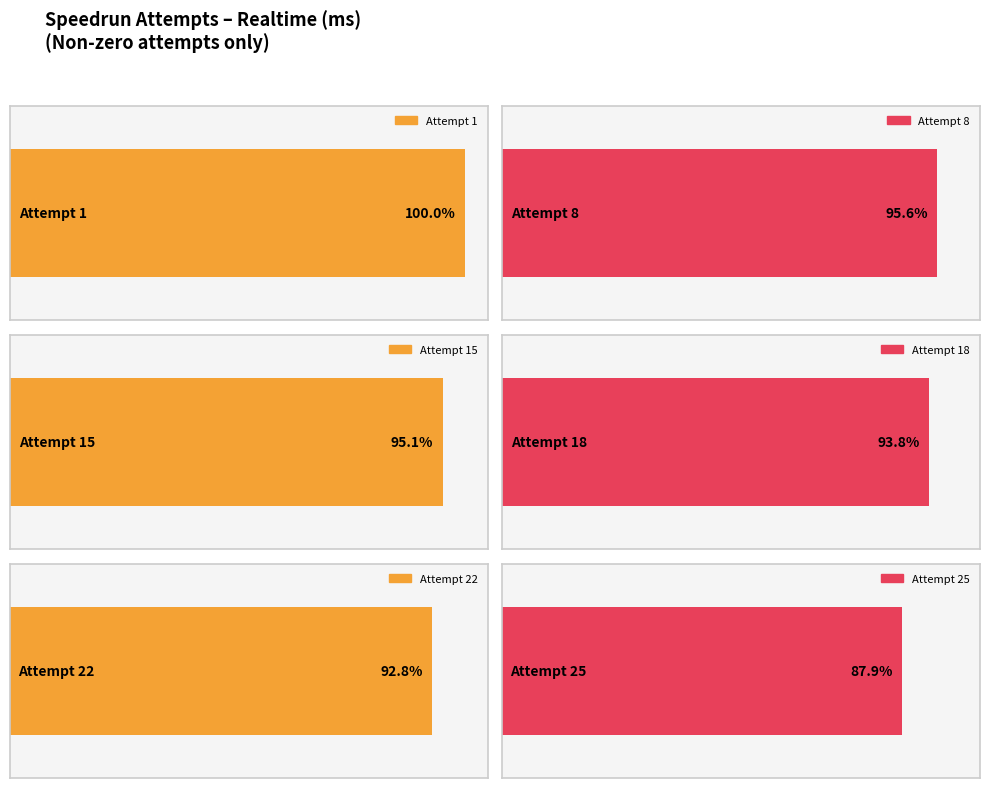

What is the value of the 5th bar from the left?

4697108